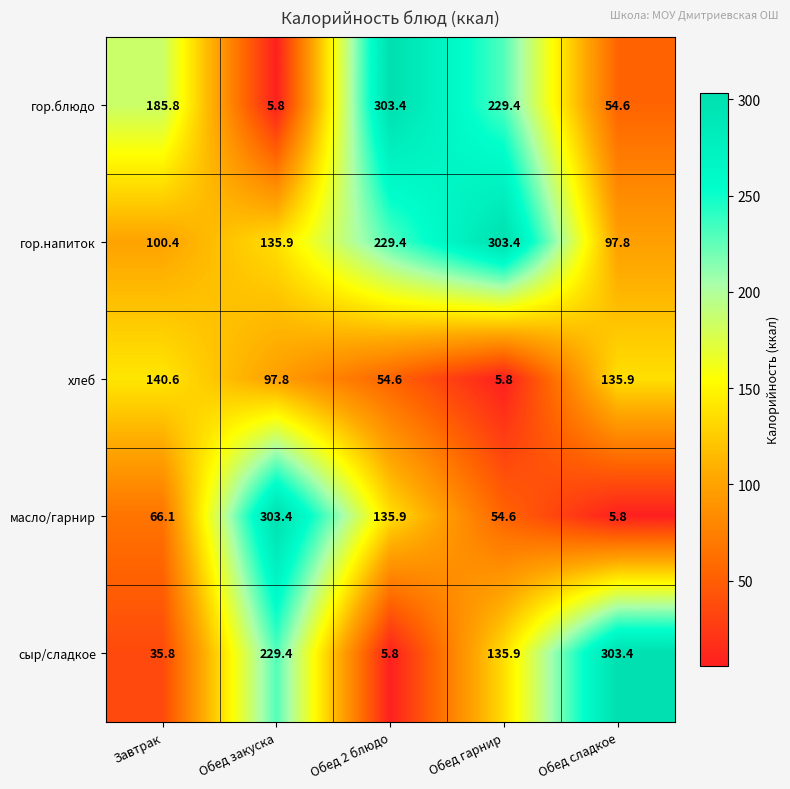

How many data points in хлеб are less than 97?

2